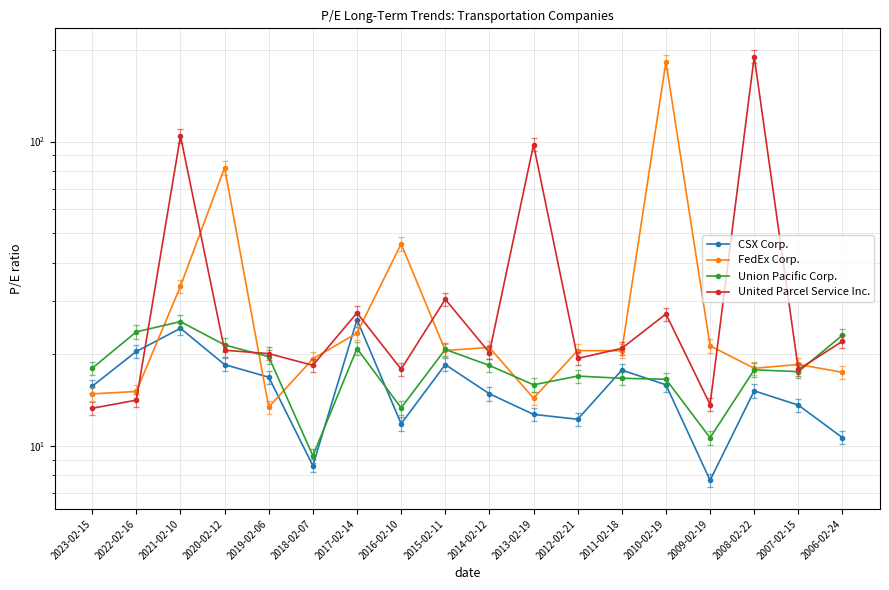

Does the chart have visible grid lines?

Yes